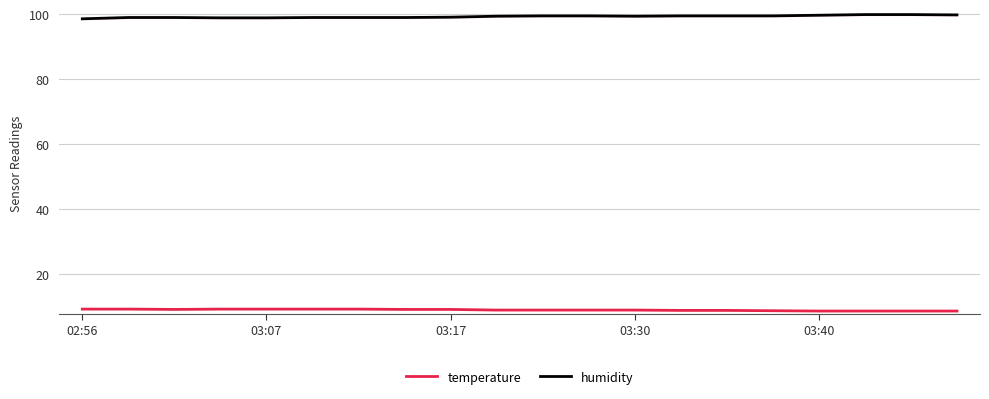

True or false: humidity and temperature intersect in this chart.

False